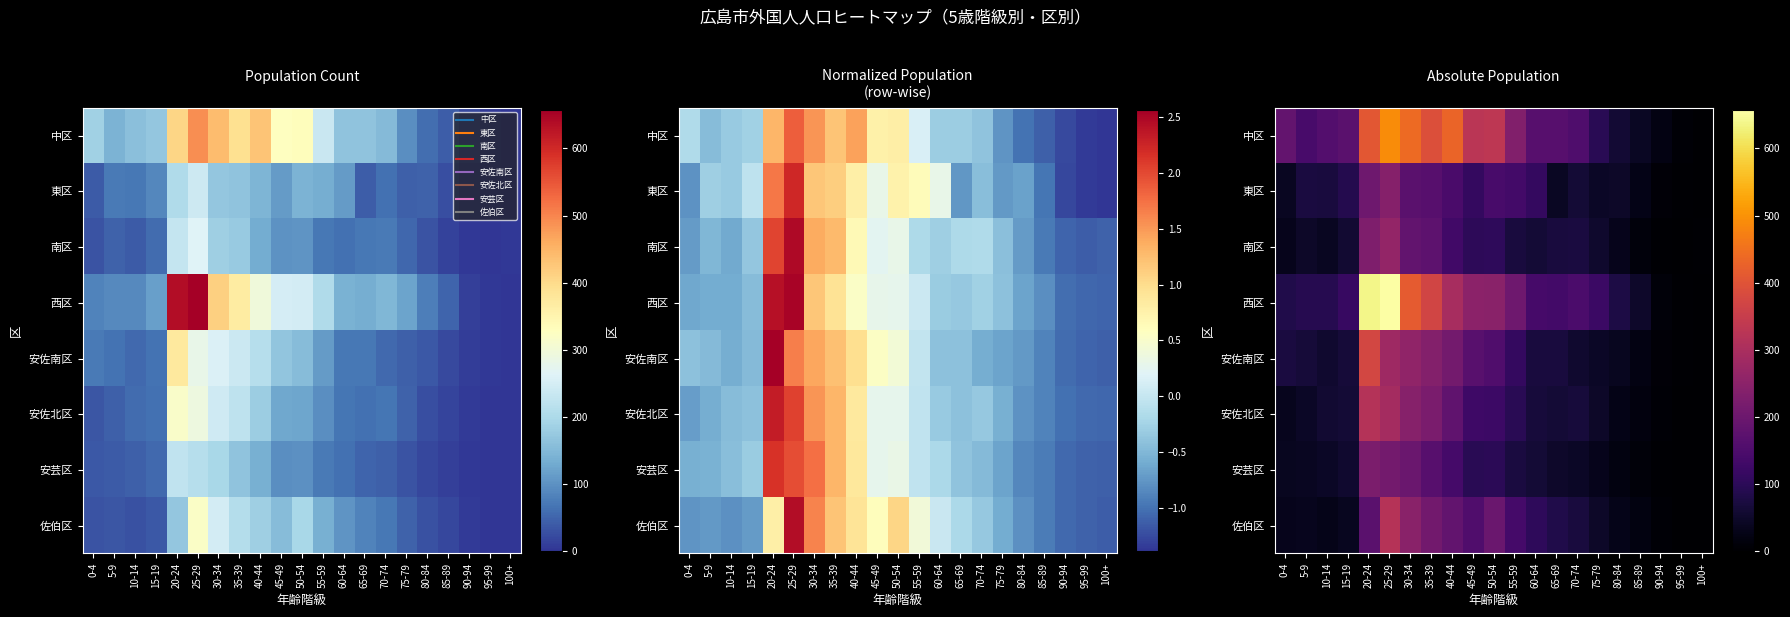

What is the spread (max minus min) of values at 75-79?

92